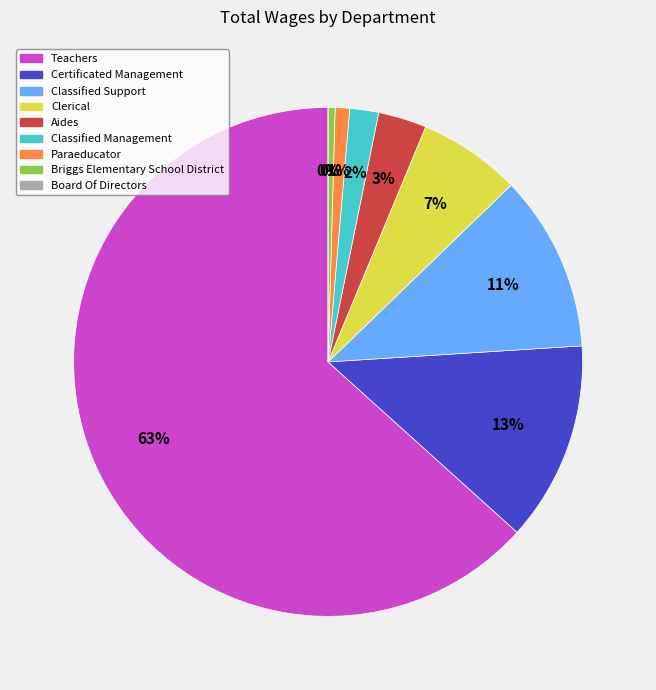

How much of the chart is everything except Briggs Elementary School District?

99.6%